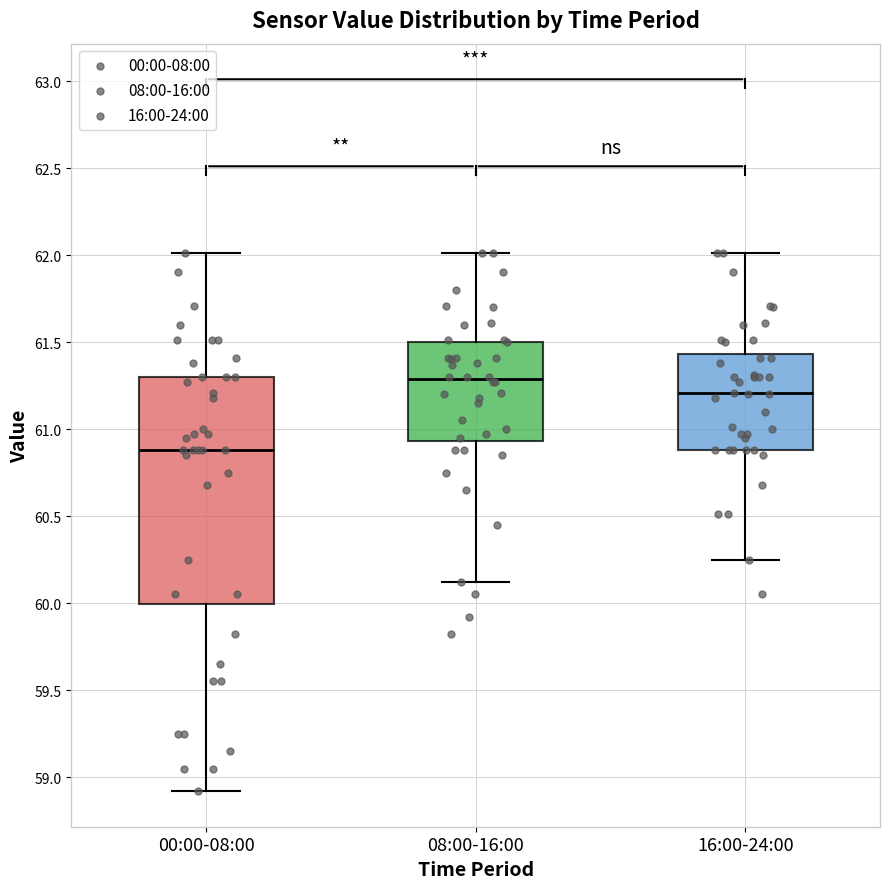

Reading left to right, read every box against the y-axis: the position of its median line, the range the box covers, and the ends of its whiskers. The values are not printed on the chart, so give them approximately, as read against the axis.

00:00-08:00: median 60.90, box 60.00 to 61.30, whiskers 58.90 to 62.00
08:00-16:00: median 61.30, box 60.95 to 61.50, whiskers 60.10 to 62.00
16:00-24:00: median 61.20, box 60.90 to 61.45, whiskers 60.25 to 62.00